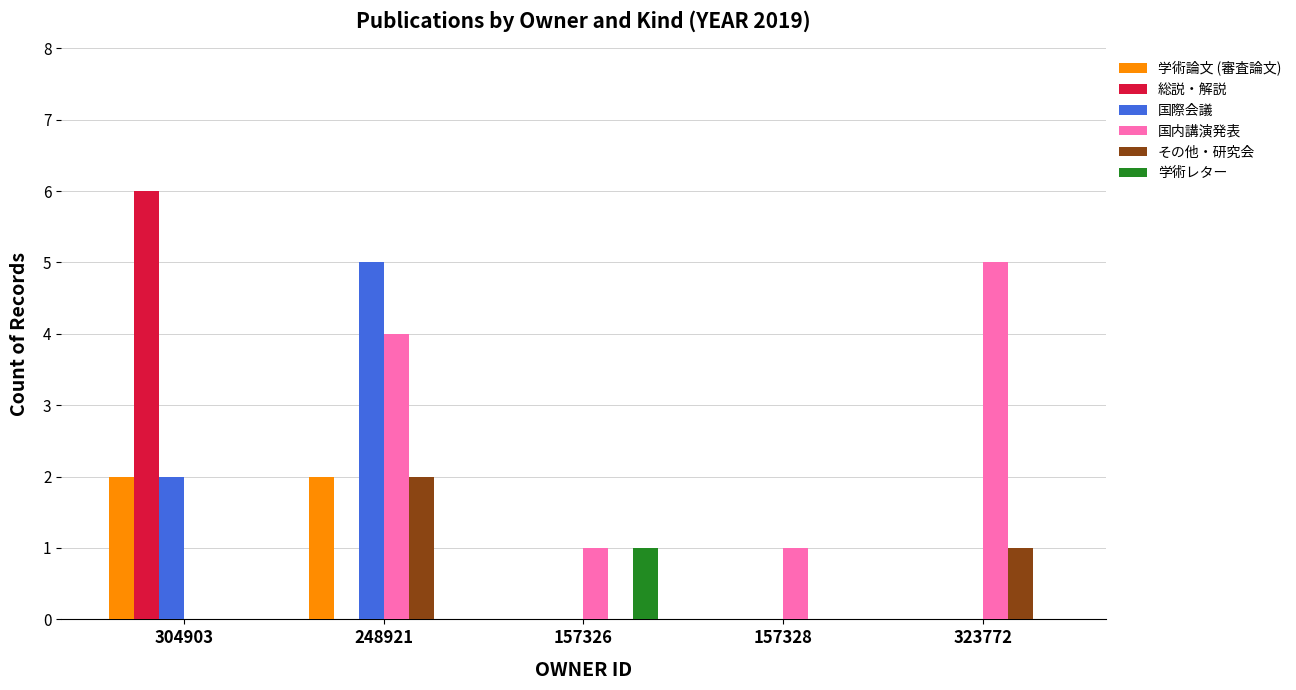

Between 157326 and 323772, which series saw the biggest shift?

国内講演発表